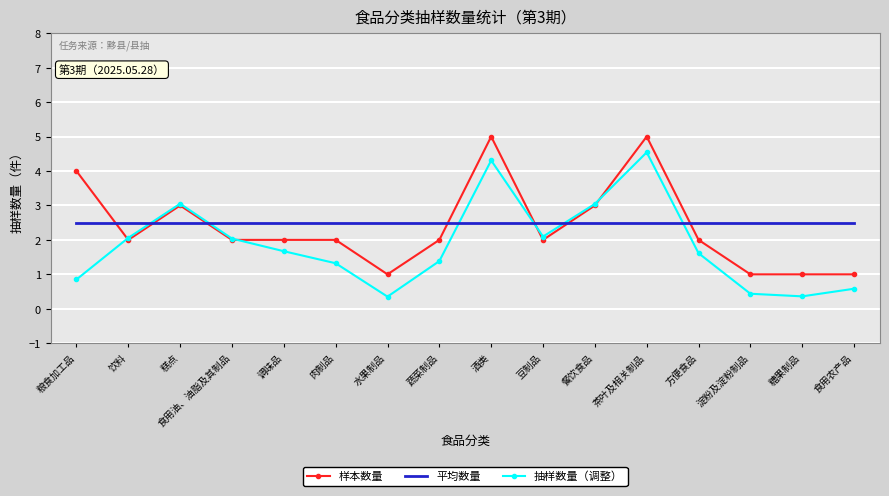

List the series in order of their peak value, highest first.

样本数量, 抽样数量（调整）, 平均数量